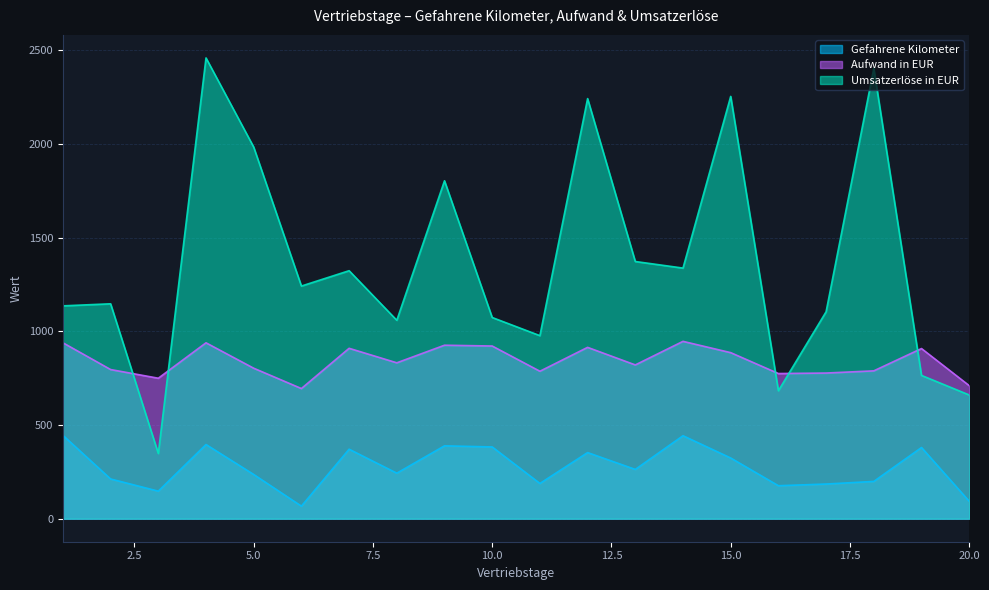

Which has a higher value, 19 or 8?

19